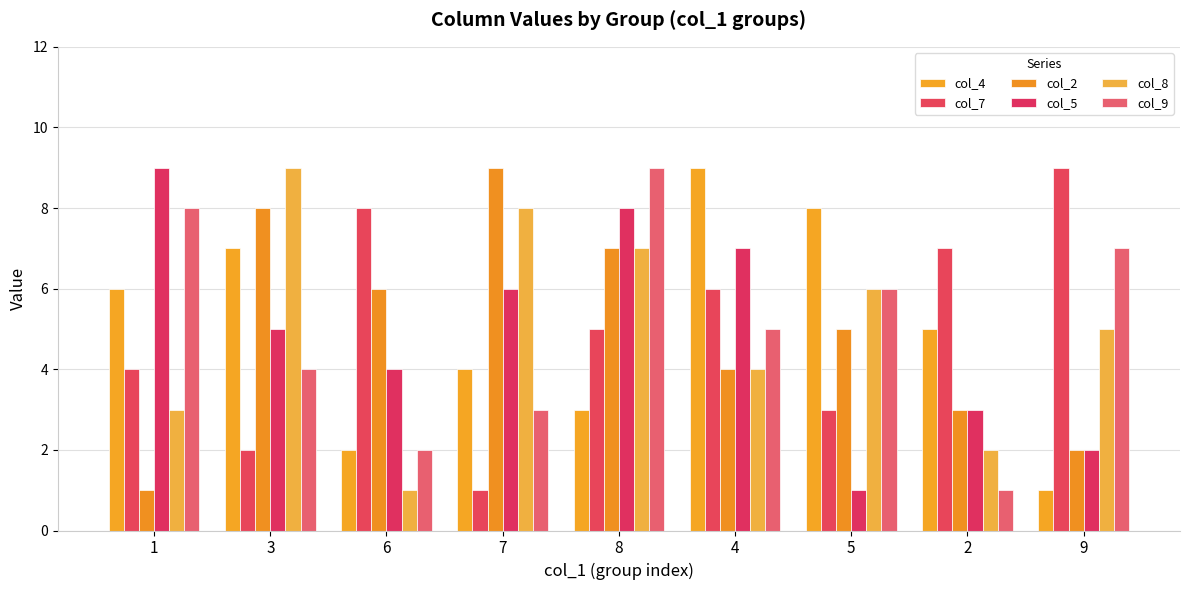

Is it true that col_7 equals 5 at 8?

True